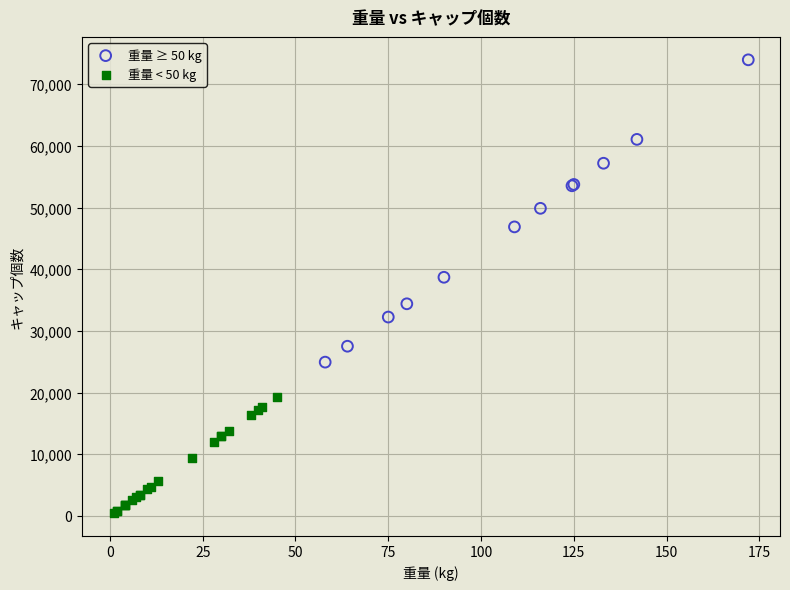

Which series has the widest spread of Y values?

重量 ≥ 50 kg